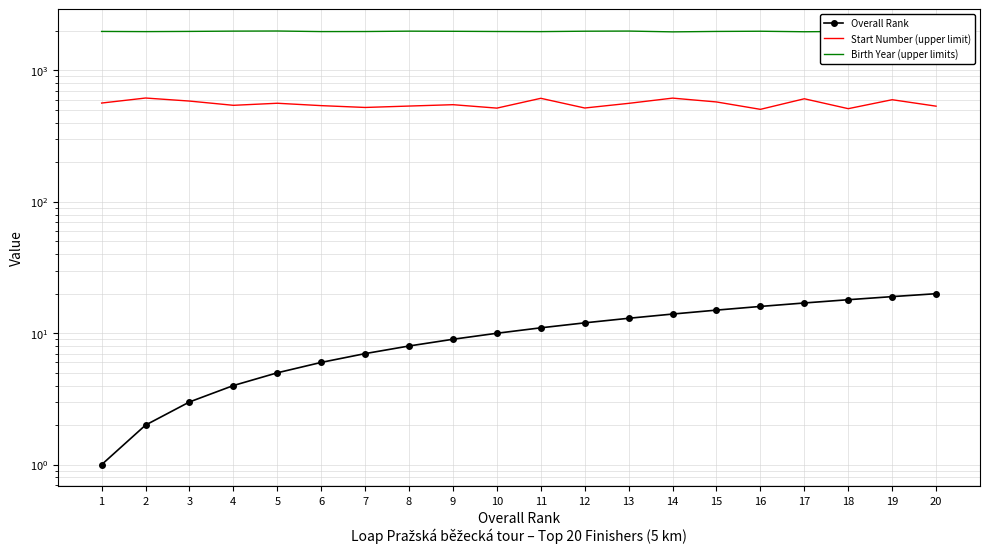

What is the difference between the Overall Rank values at 17 and 16?

1